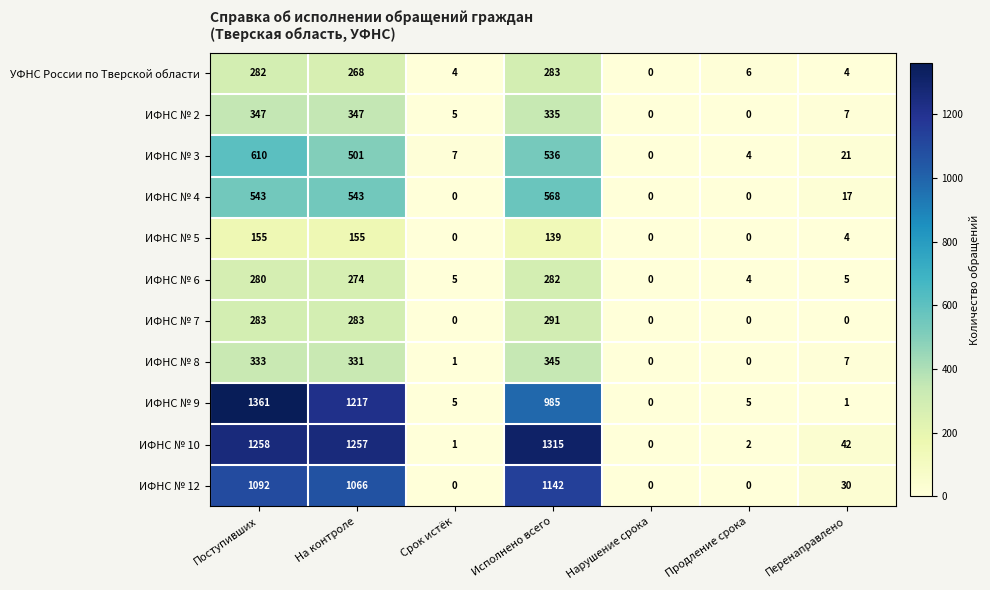

The ИФНС № 3 series shows 7 at Срок истёк. True or false?

True